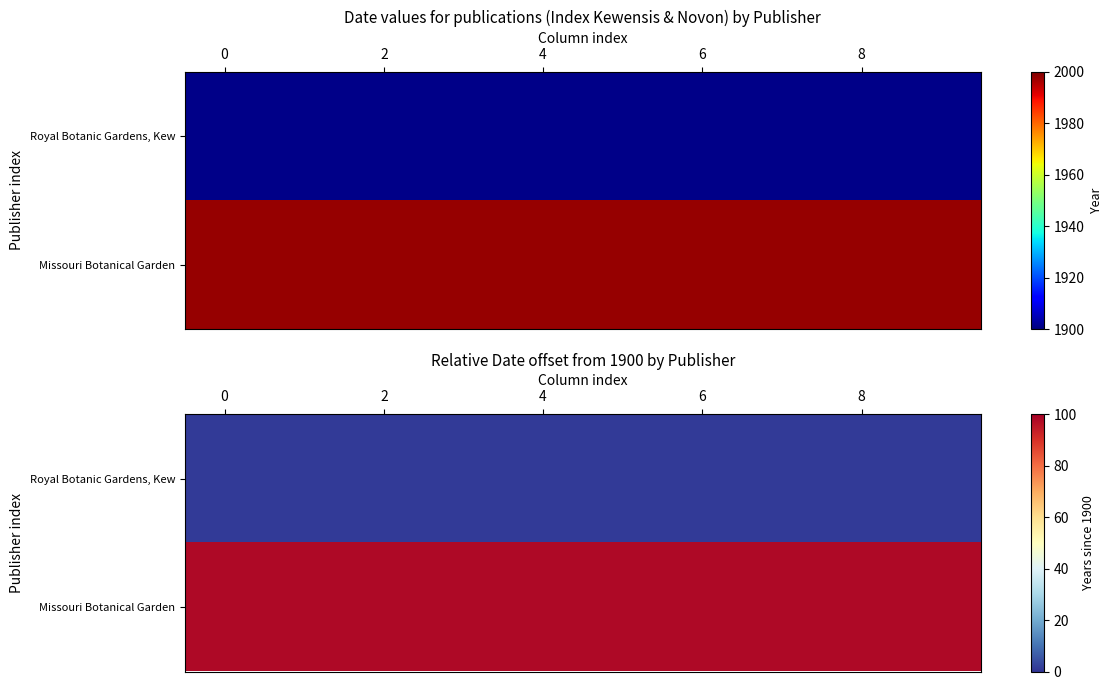

How many series are shown in this chart?

2